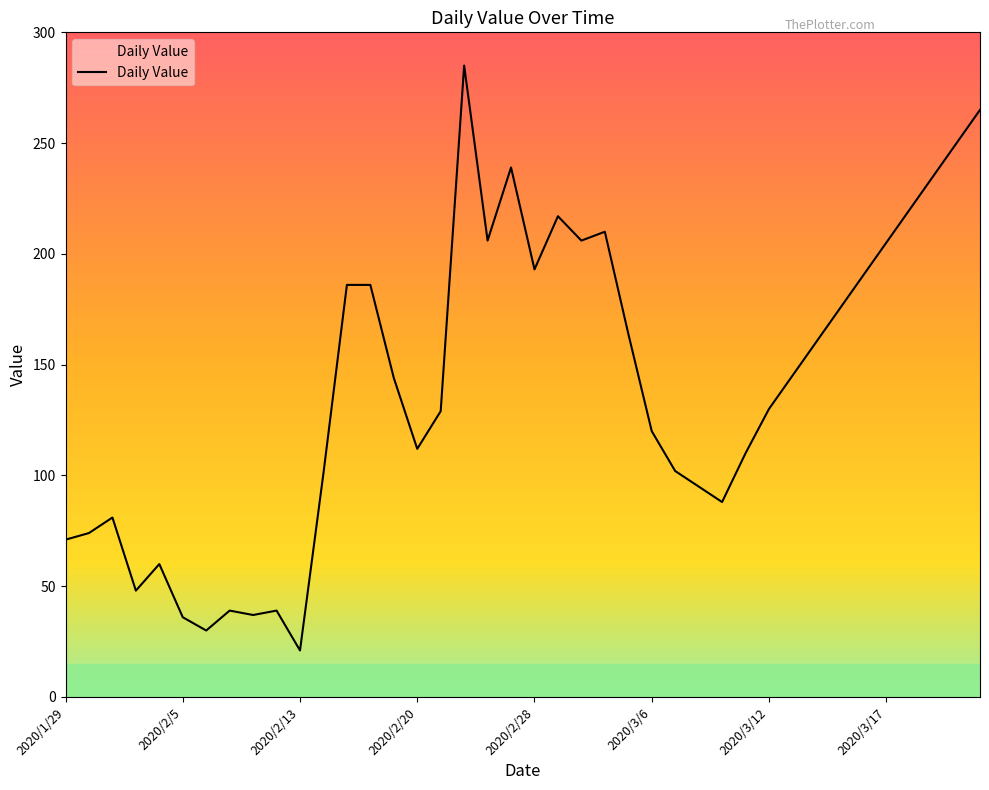

What is the difference between the second highest and second lowest values?

235